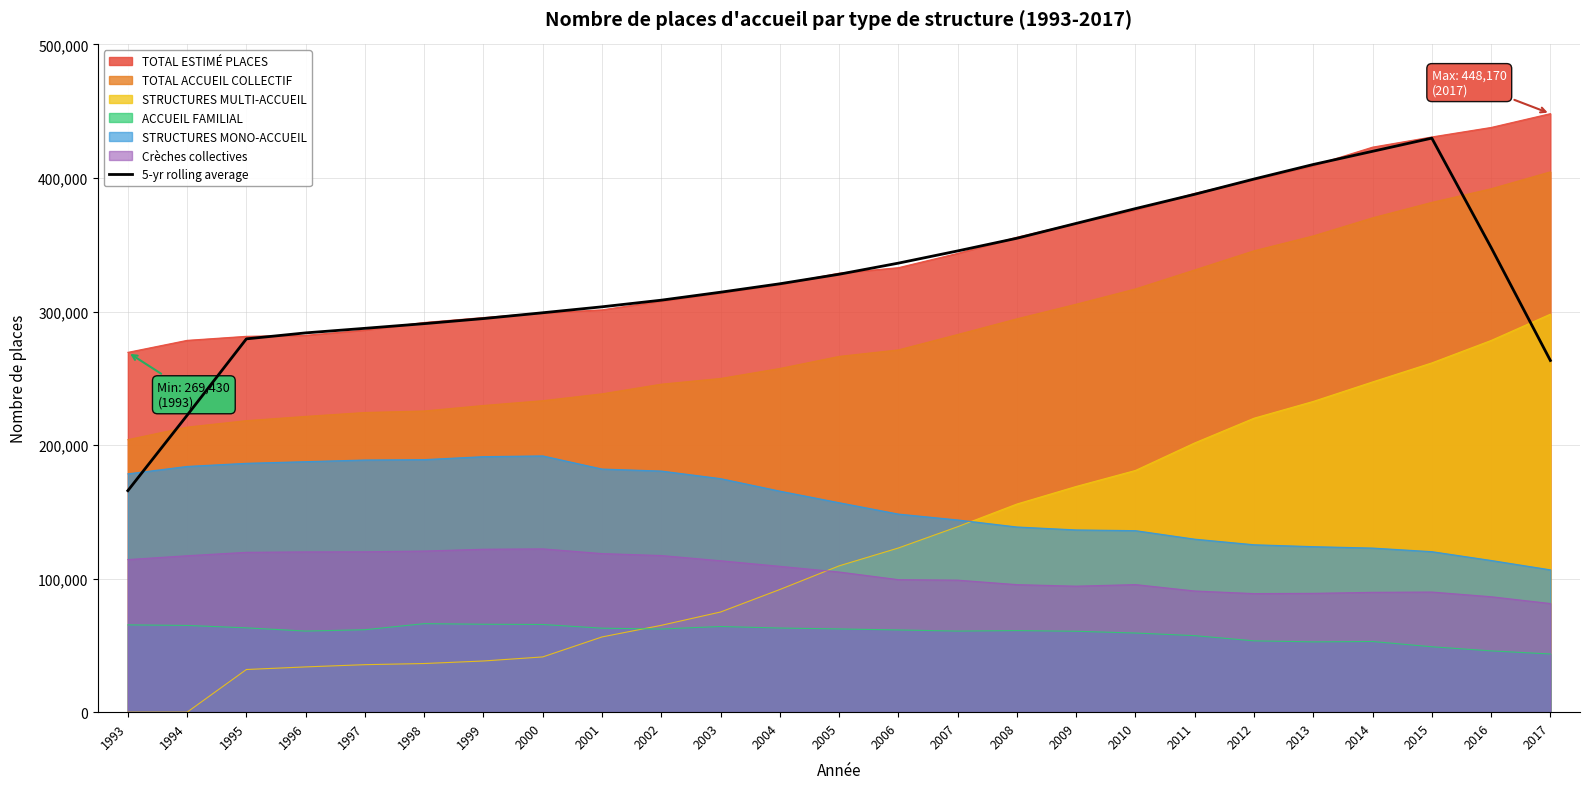

At which category does the chart reach its minimum across all series?

1993